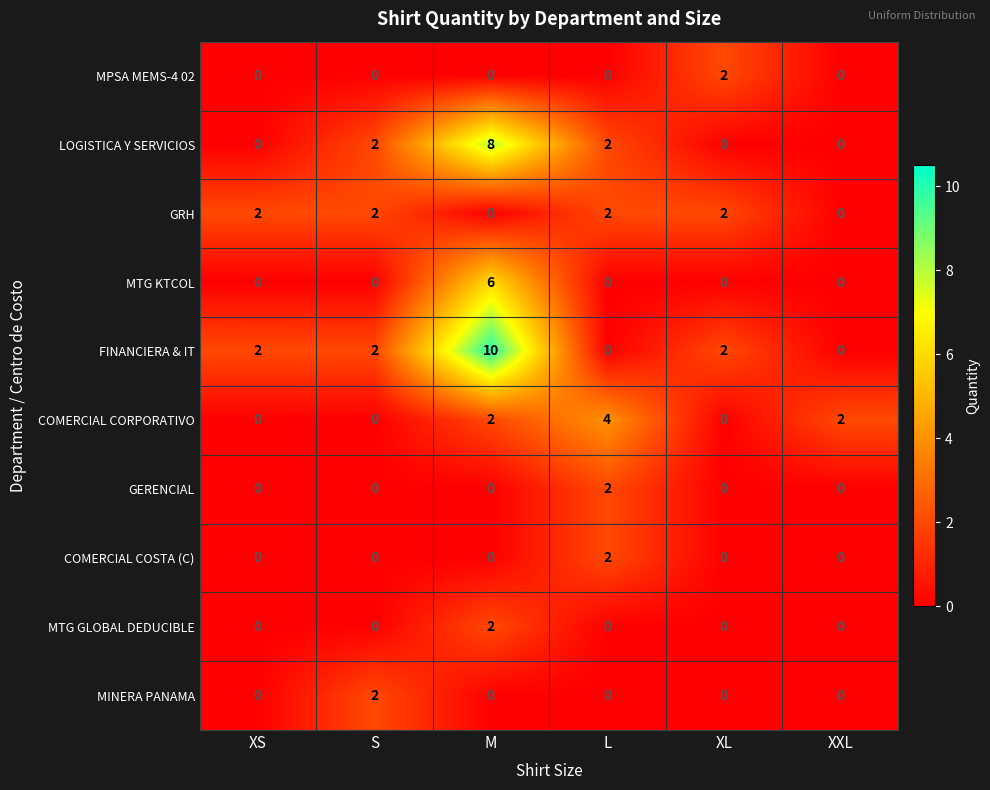

What is the spread (max minus min) of values at L?

4